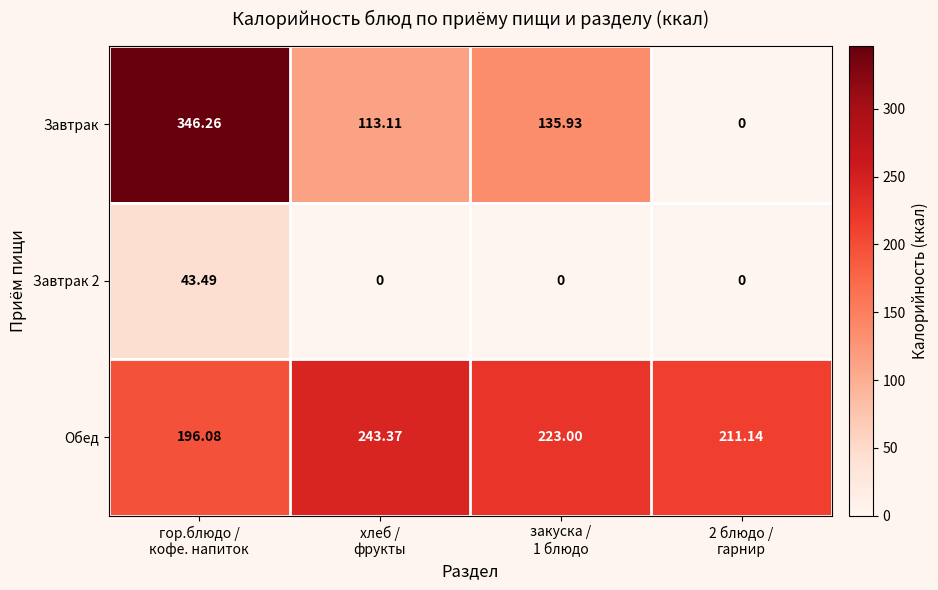

Which series has the largest total across all categories?

Обед